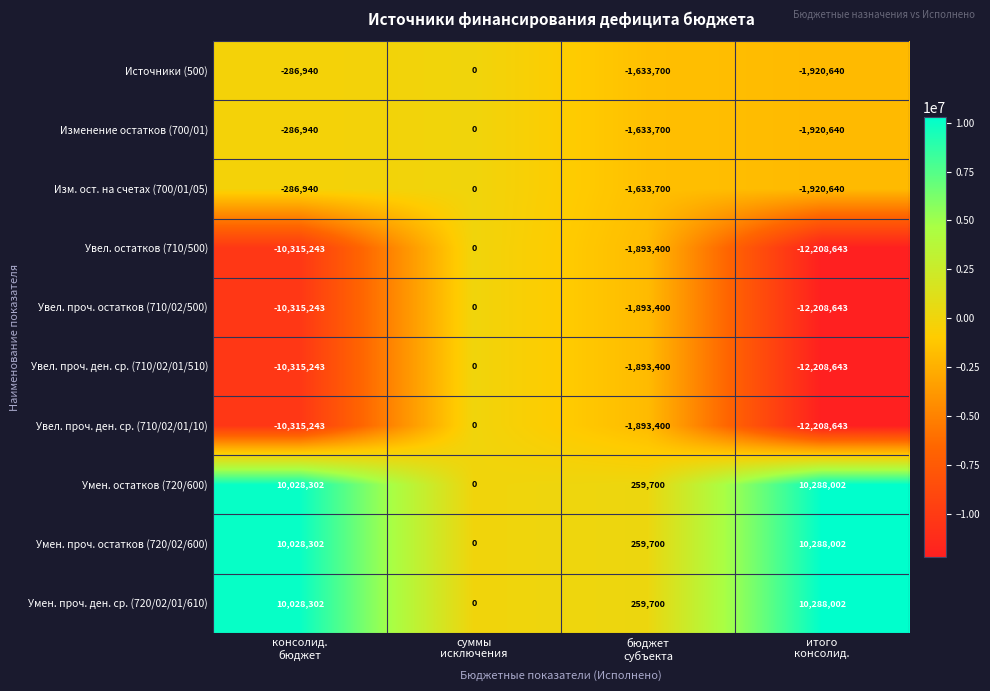

Which category has the lowest value across all series?

итого
консолид.